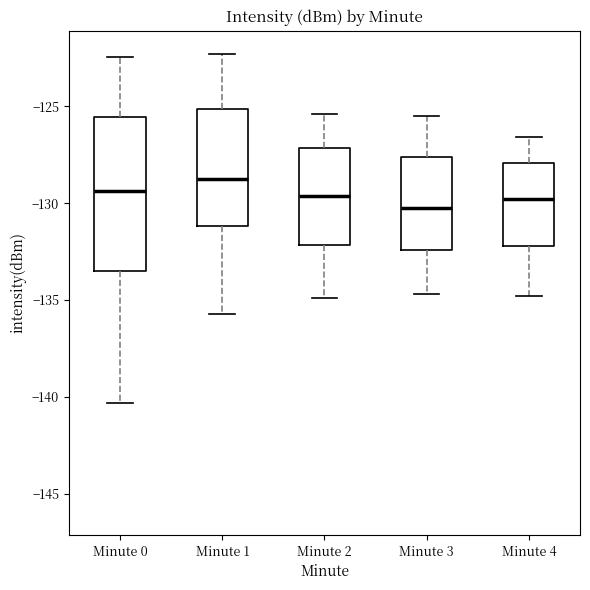

Which box's median line is the highest?

Minute 1